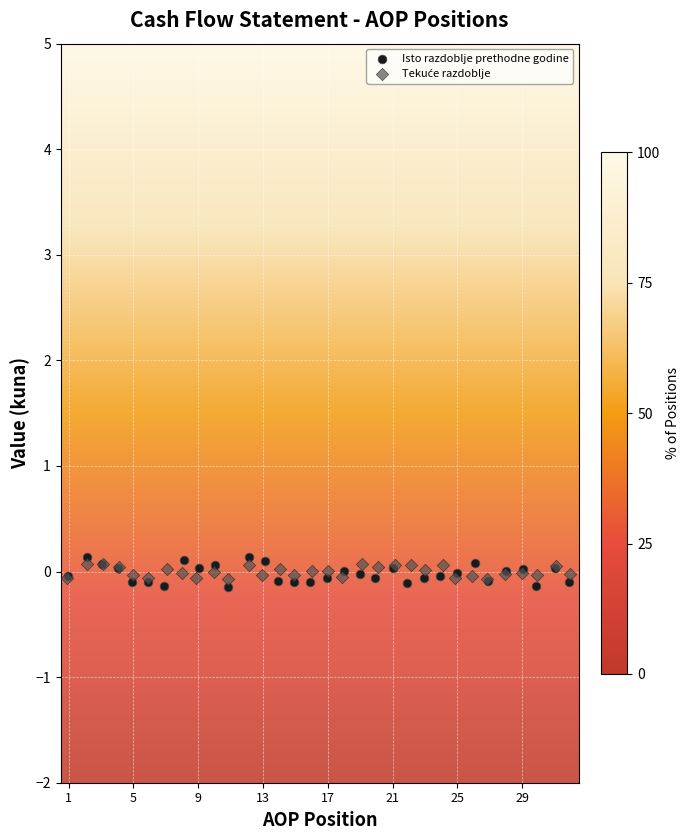

Which series has the largest Y range (max minus min)?

Isto razdoblje prethodne godine